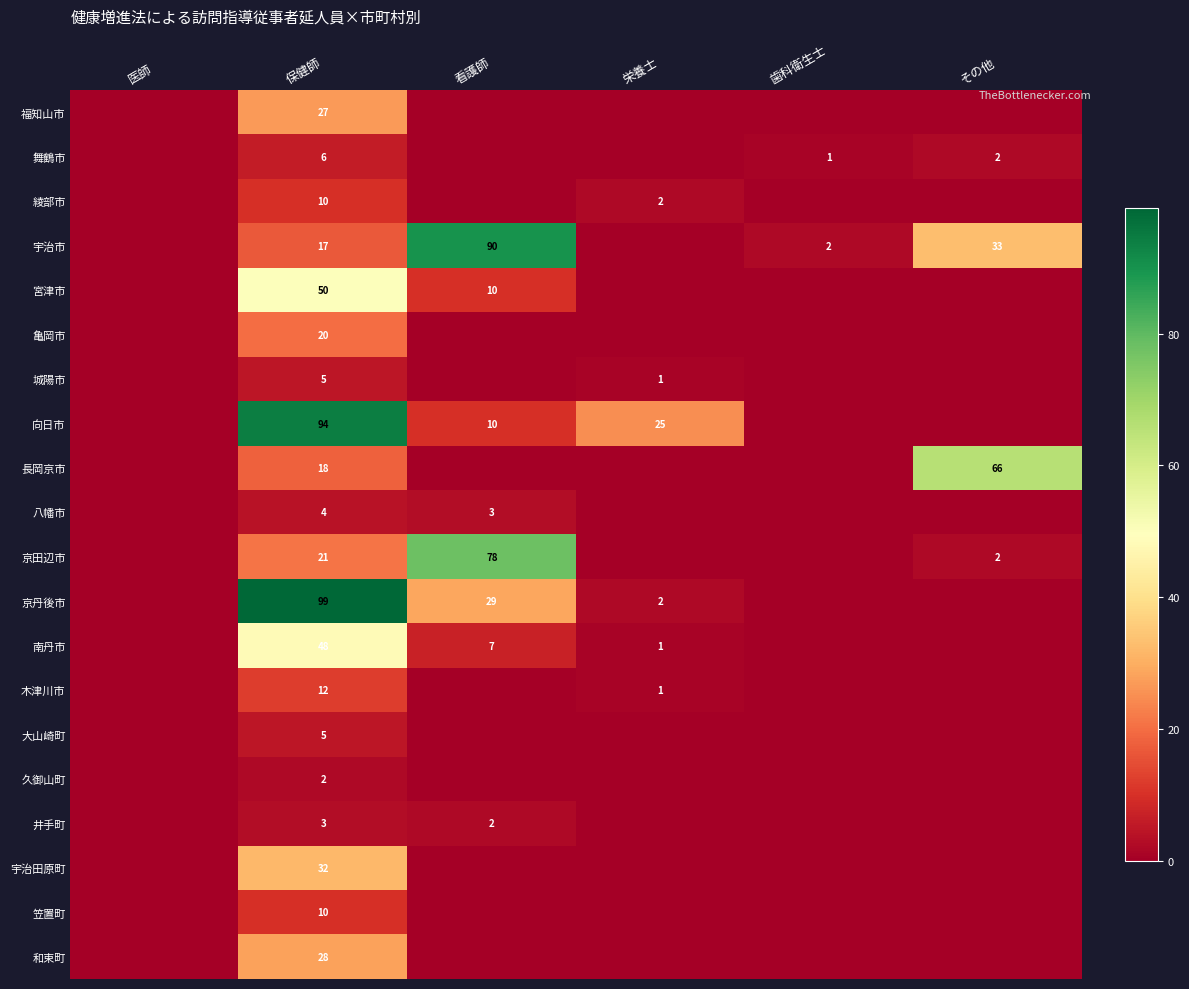

The value of 福知山市 at 保健師 is 27. True or false?

True